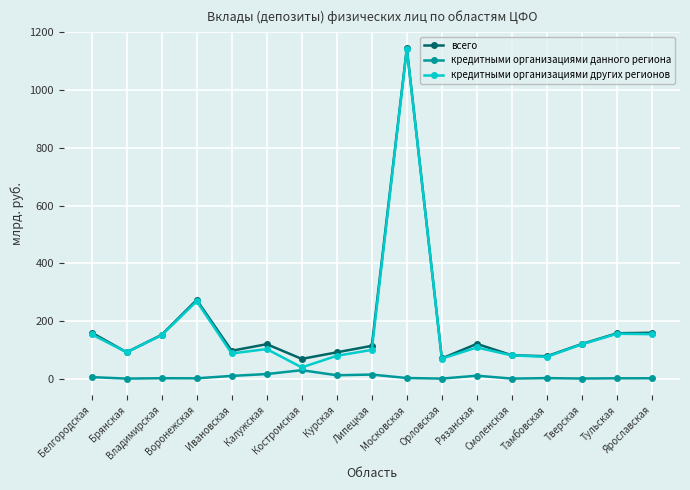

What is the value of the кредитными организациями других регионов point at the 10th from the left?

1143.0